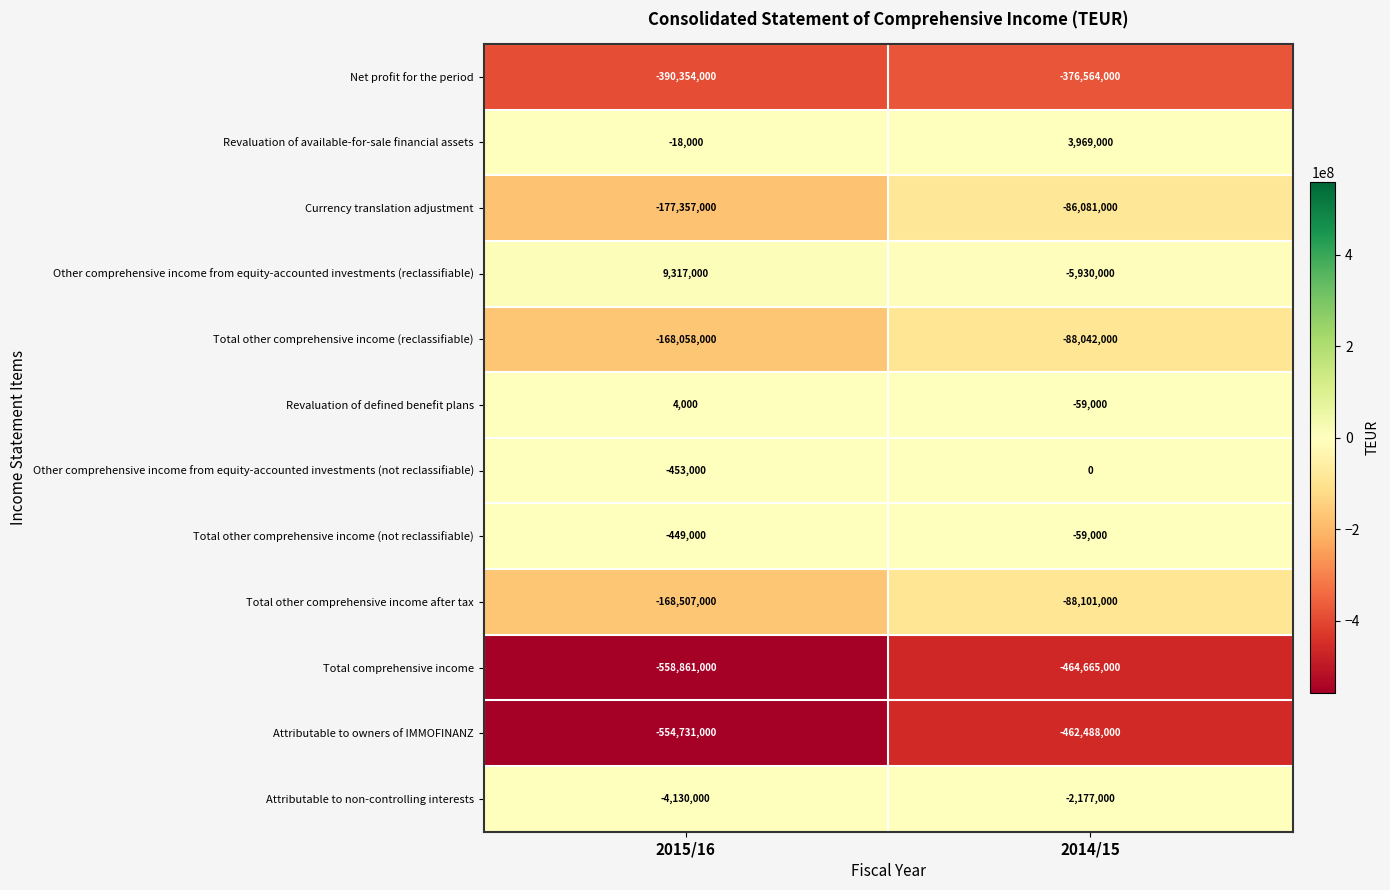

What is the sum of all Other comprehensive income from equity-accounted investments (not reclassifiable) values?

-453000